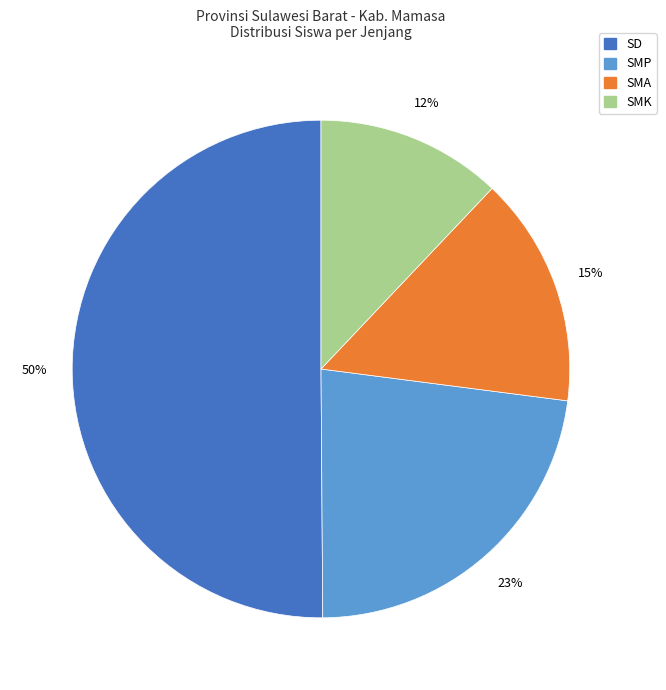

To the nearest percent, what is the difference between the largest and smallest slice percentages?

38%